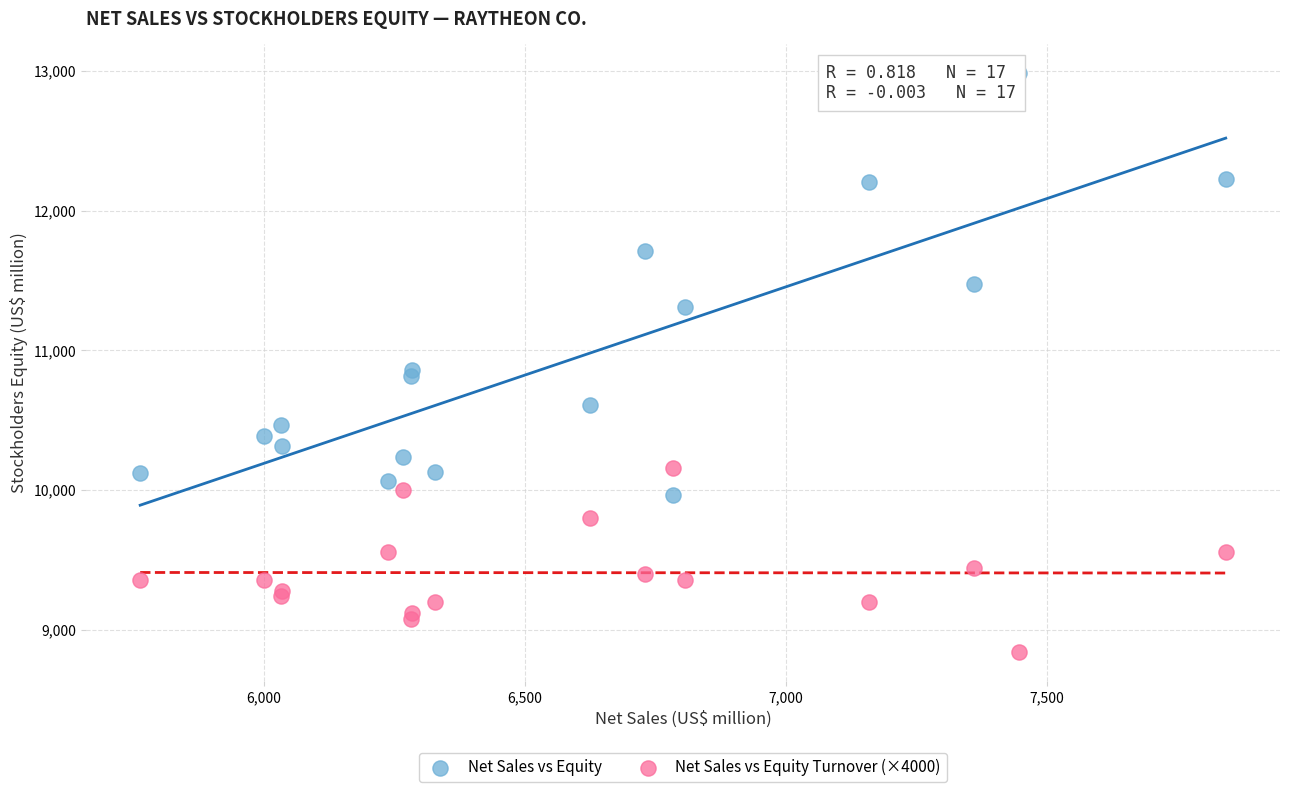

What is the X range (max minus min) for the scatter plot?

2079